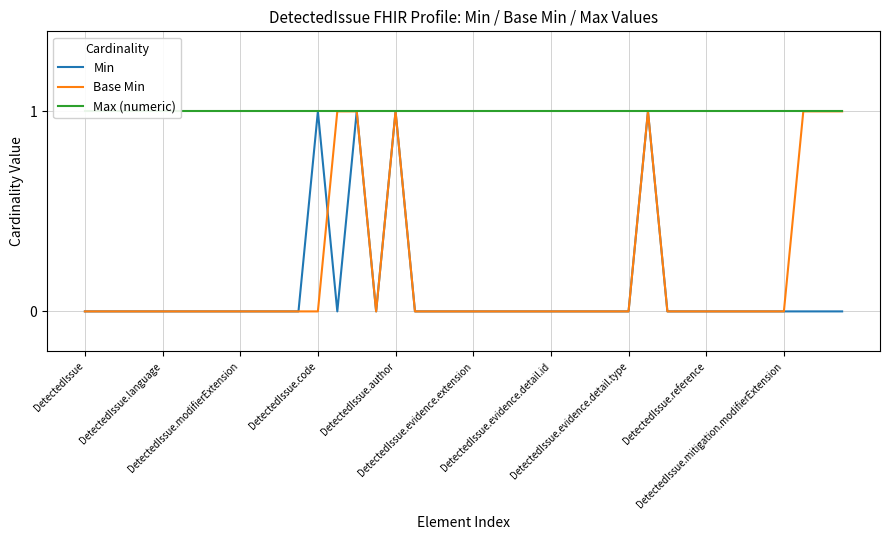

Reading right to left, transcribe all the data shown in this chart.

Min: 0	0	0	0	0	0	0	0	0	0	1	0	0	0	0	0	0	0	0	0	0	0	0	1	0	1	0	1	0	0	0	0	0	0	0	0	0	0	0	0
Base Min: 1	1	1	0	0	0	0	0	0	0	1	0	0	0	0	0	0	0	0	0	0	0	0	1	0	1	1	0	0	0	0	0	0	0	0	0	0	0	0	0
Max (numeric): 1	1	1	1	1	1	1	1	1	1	1	1	1	1	1	1	1	1	1	1	1	1	1	1	1	1	1	1	1	1	1	1	1	1	1	1	1	1	1	1